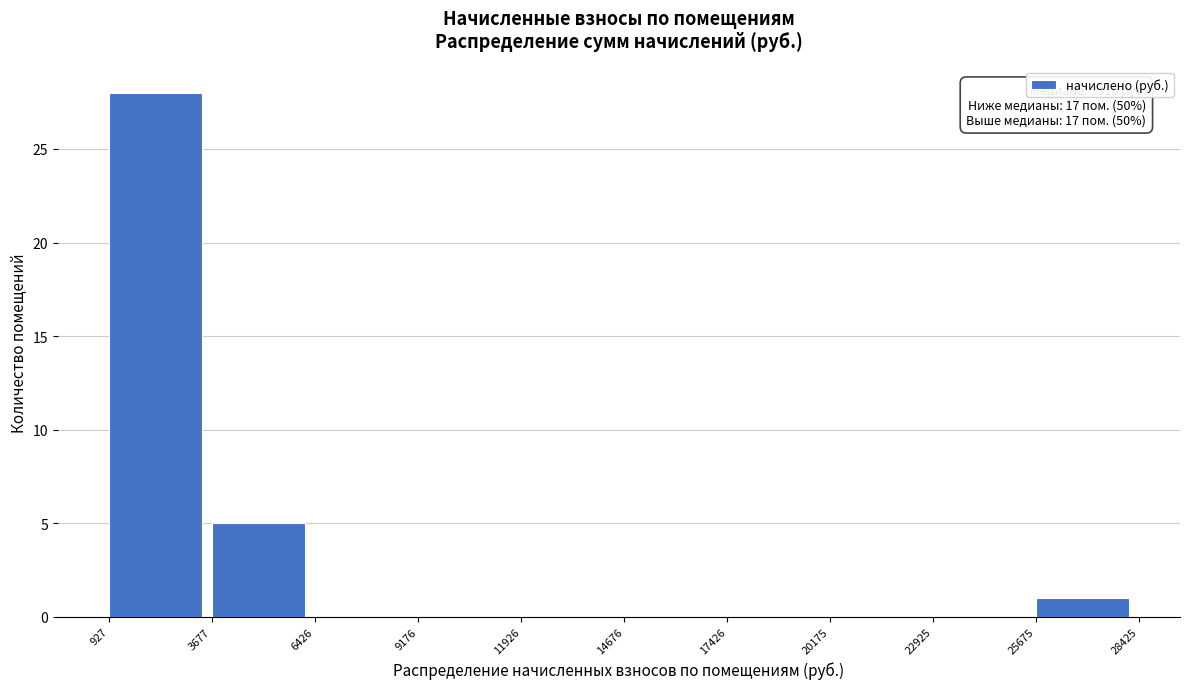

Over which range of the x-axis is the bar tallest?

927 to 3677